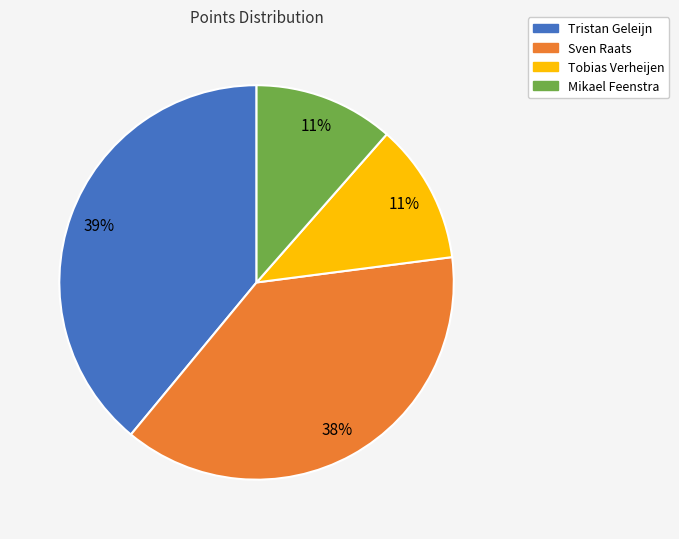

What percentage is the Mikael Feenstra slice, to the nearest percent?

11%